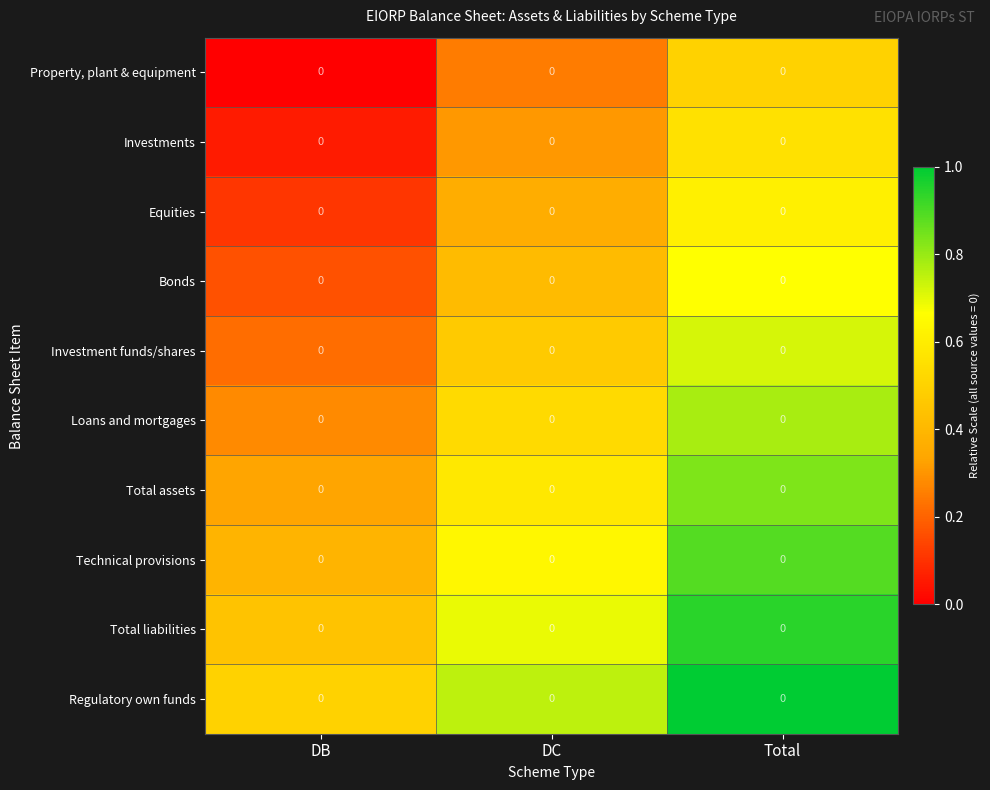

What is the difference between the highest and lowest values at DC?

0.5